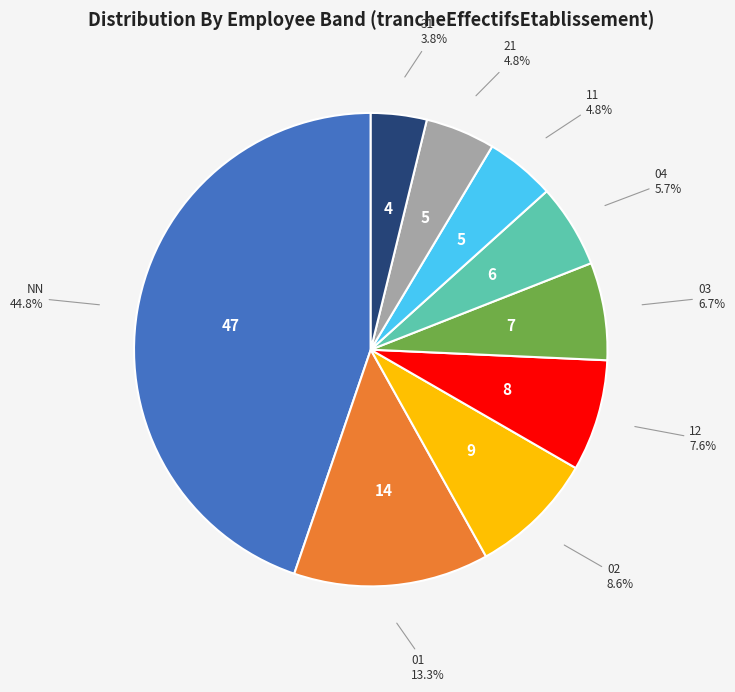

What percentage do 04 and 11 together represent?

10.5%